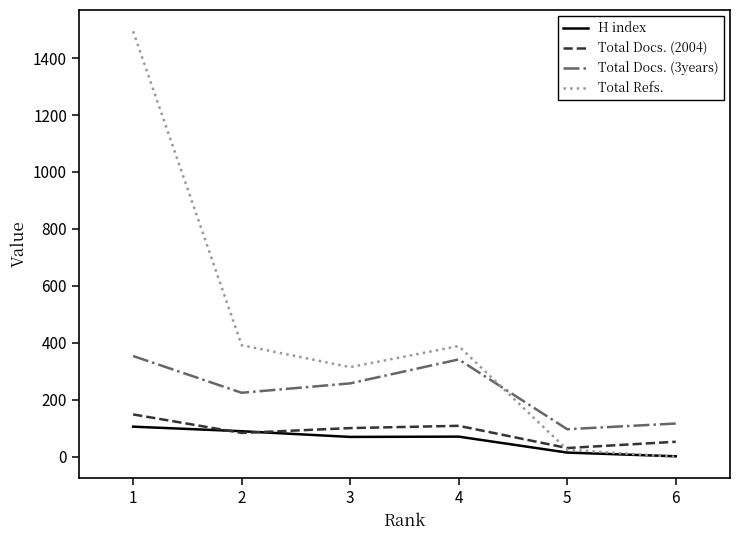

Which series has the largest range (max minus min)?

Total Refs.